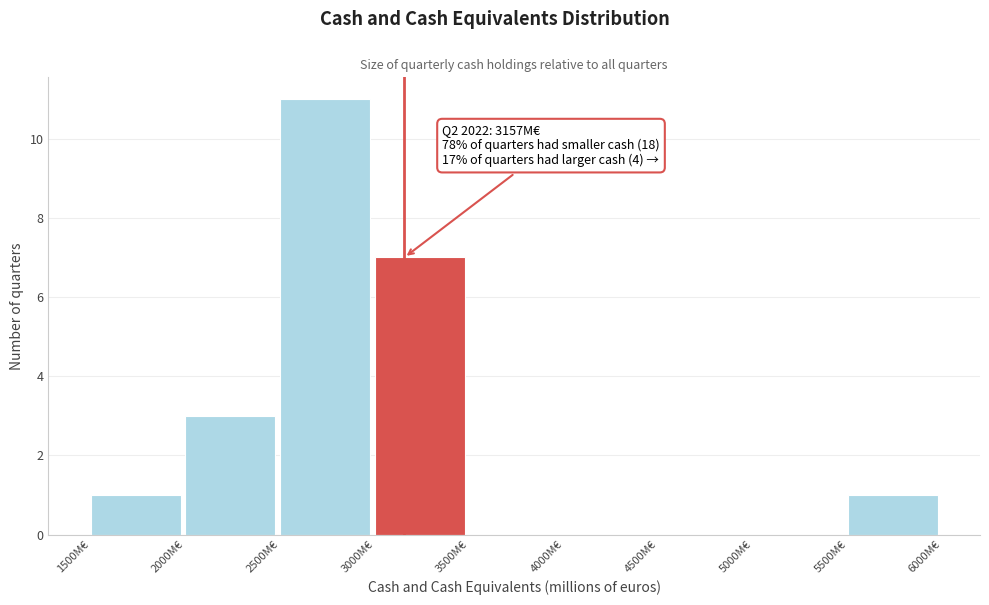

Over which range of the x-axis is the bar tallest?

2500 to 3000